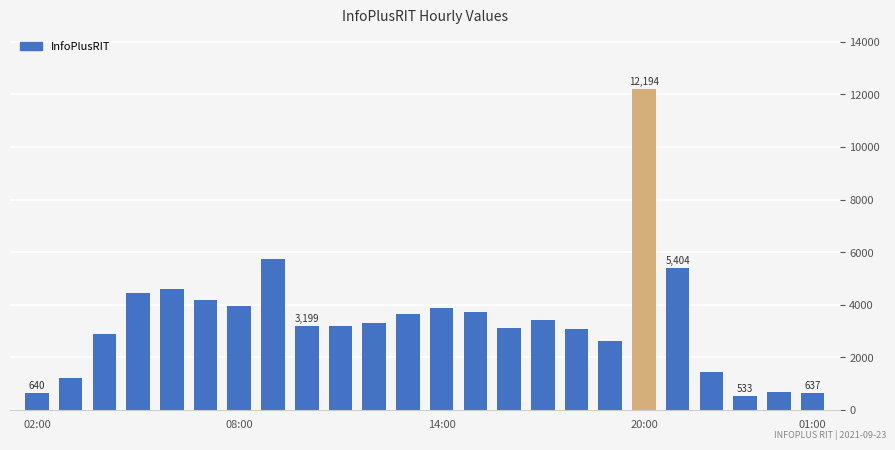

What is the difference between the maximum and second lowest values?

11557